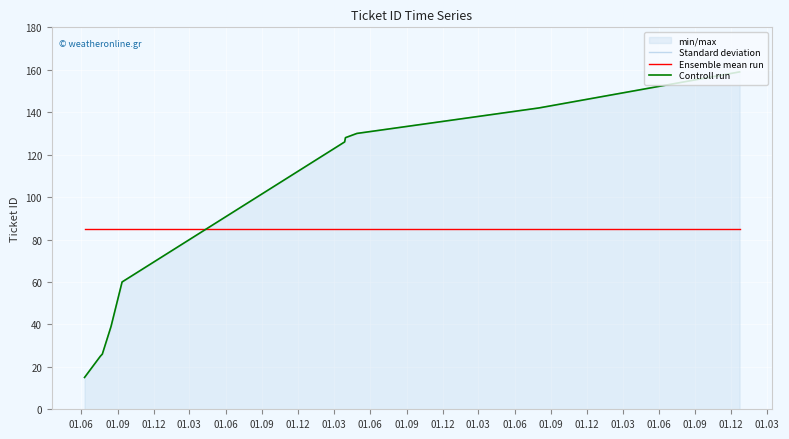

True or false: Ensemble mean run and Standard deviation cross at least once.

True